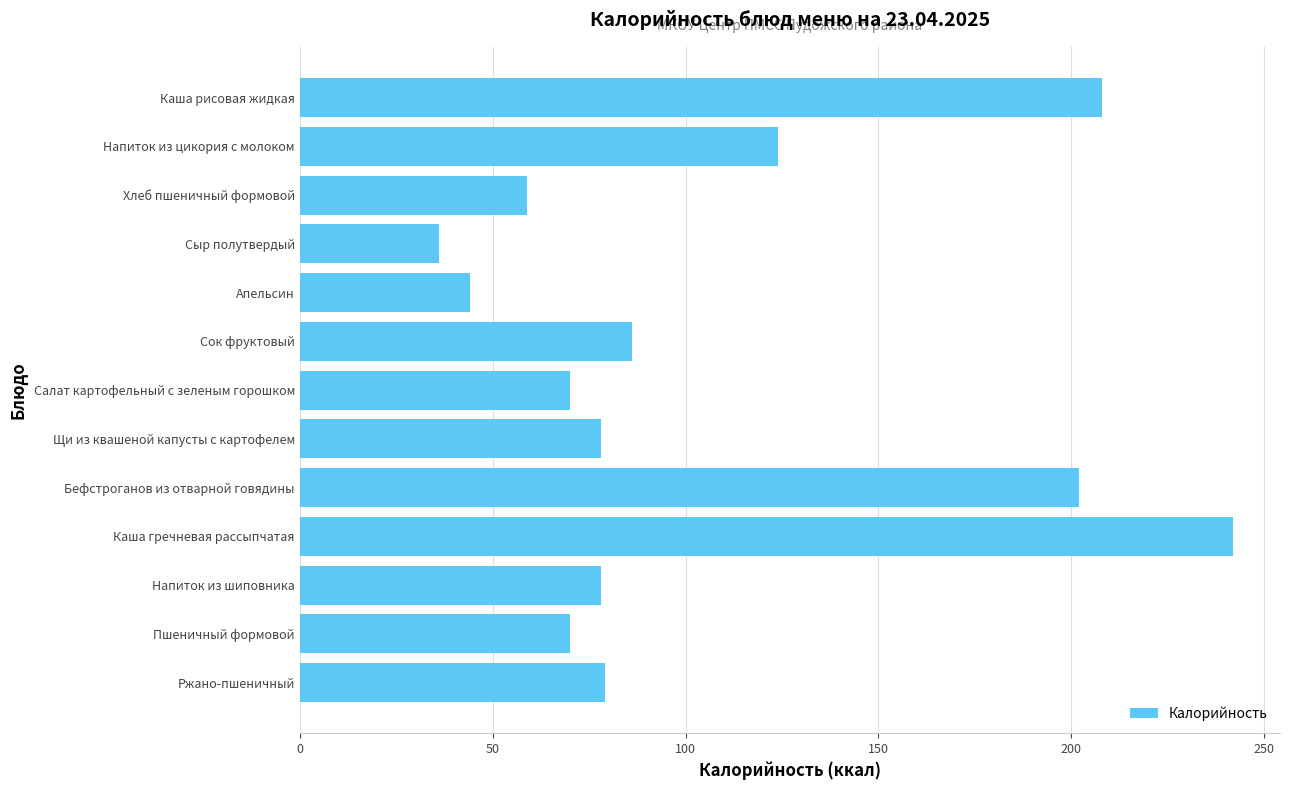

How many data points does each series have?

13